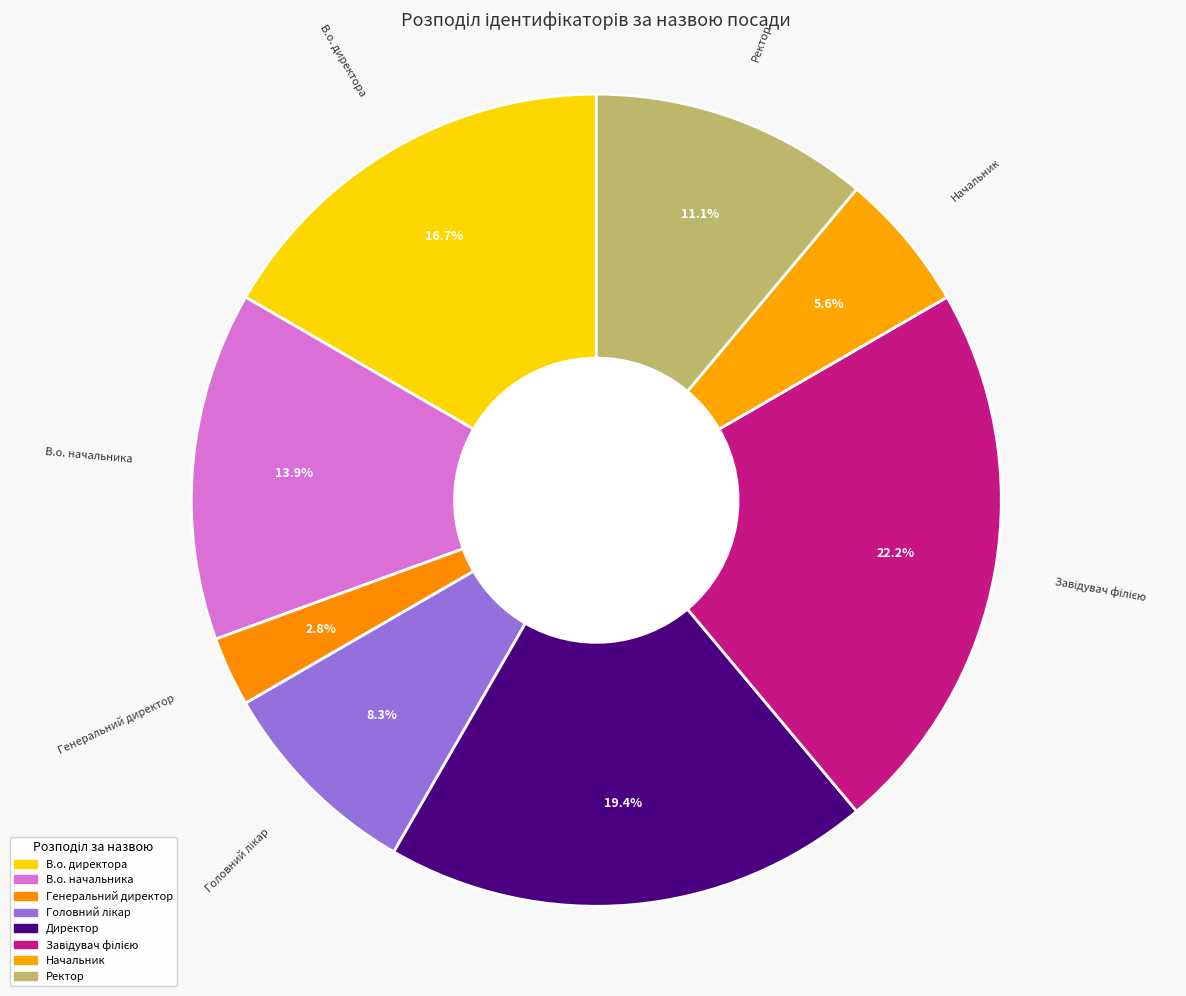

How many segments does this pie chart have?

8